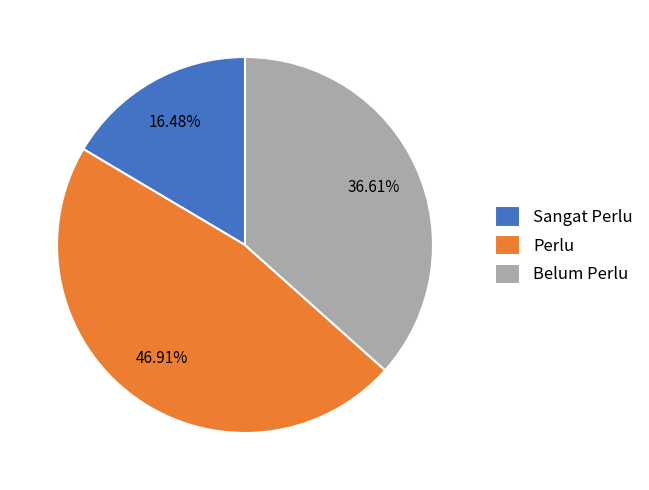

Is there any slice that represents more than half of the pie?

No